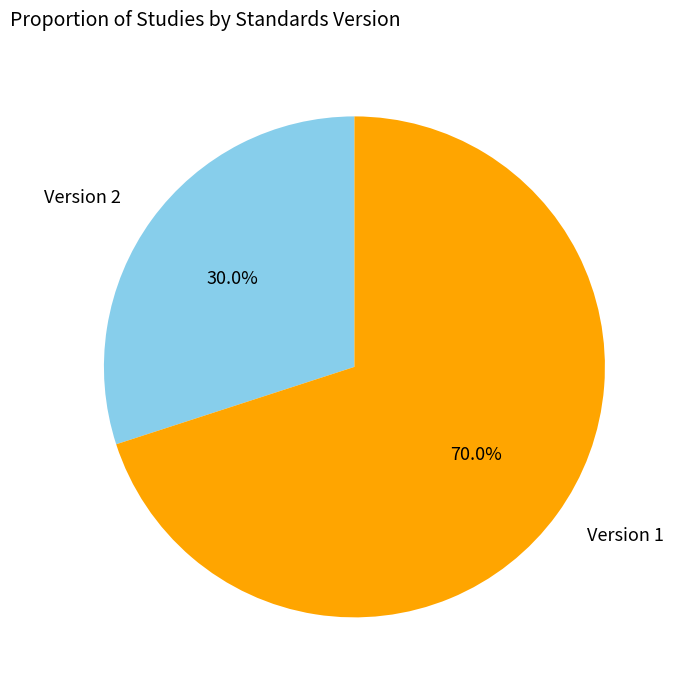

Is there any slice that represents more than half of the pie?

Yes